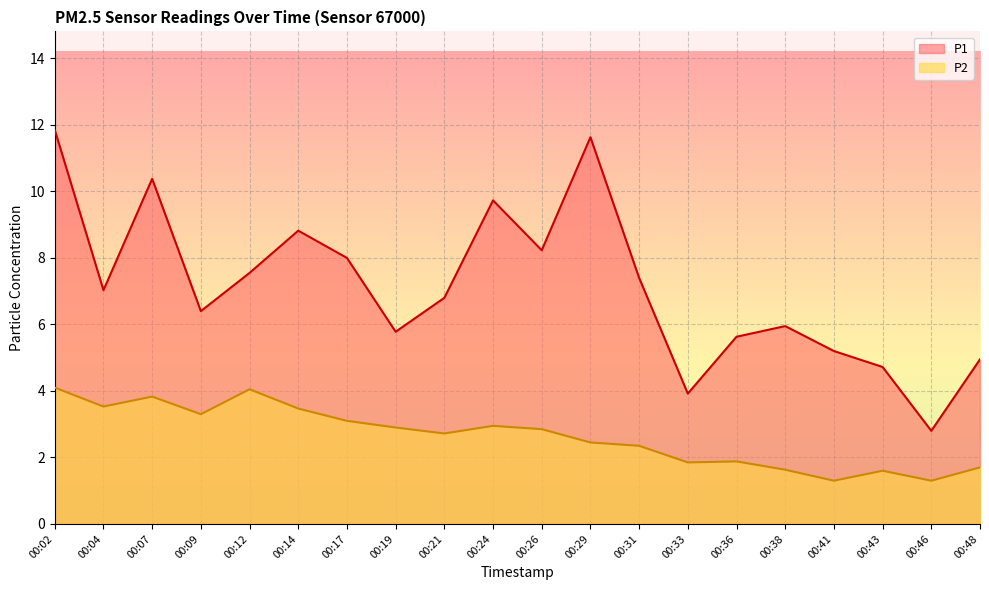

The value of P1 at 00:12 is 5.0. True or false?

False